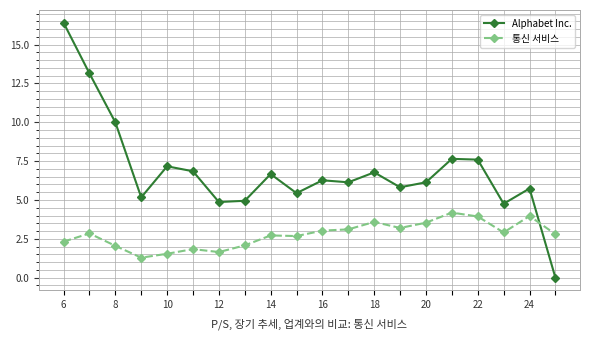

In Alphabet Inc., how many points are higher than both neighbors (excluding endpoints)?

6